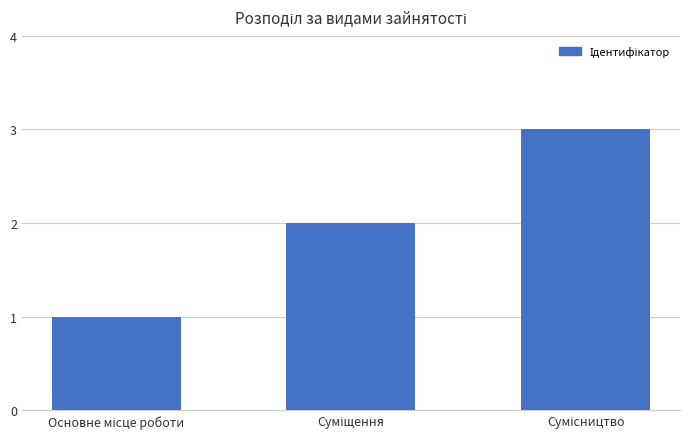

What is the maximum value shown in the chart?

3